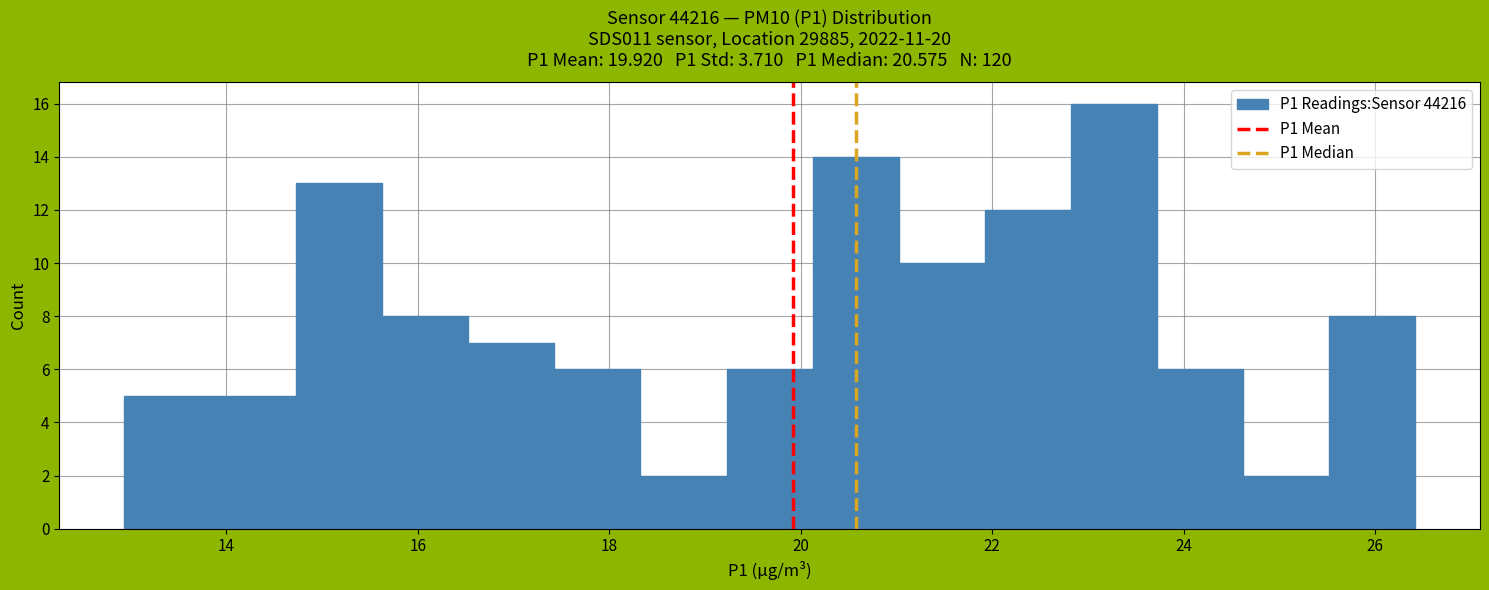

Which range on the x-axis has the tallest bar?

22.8 to 23.8